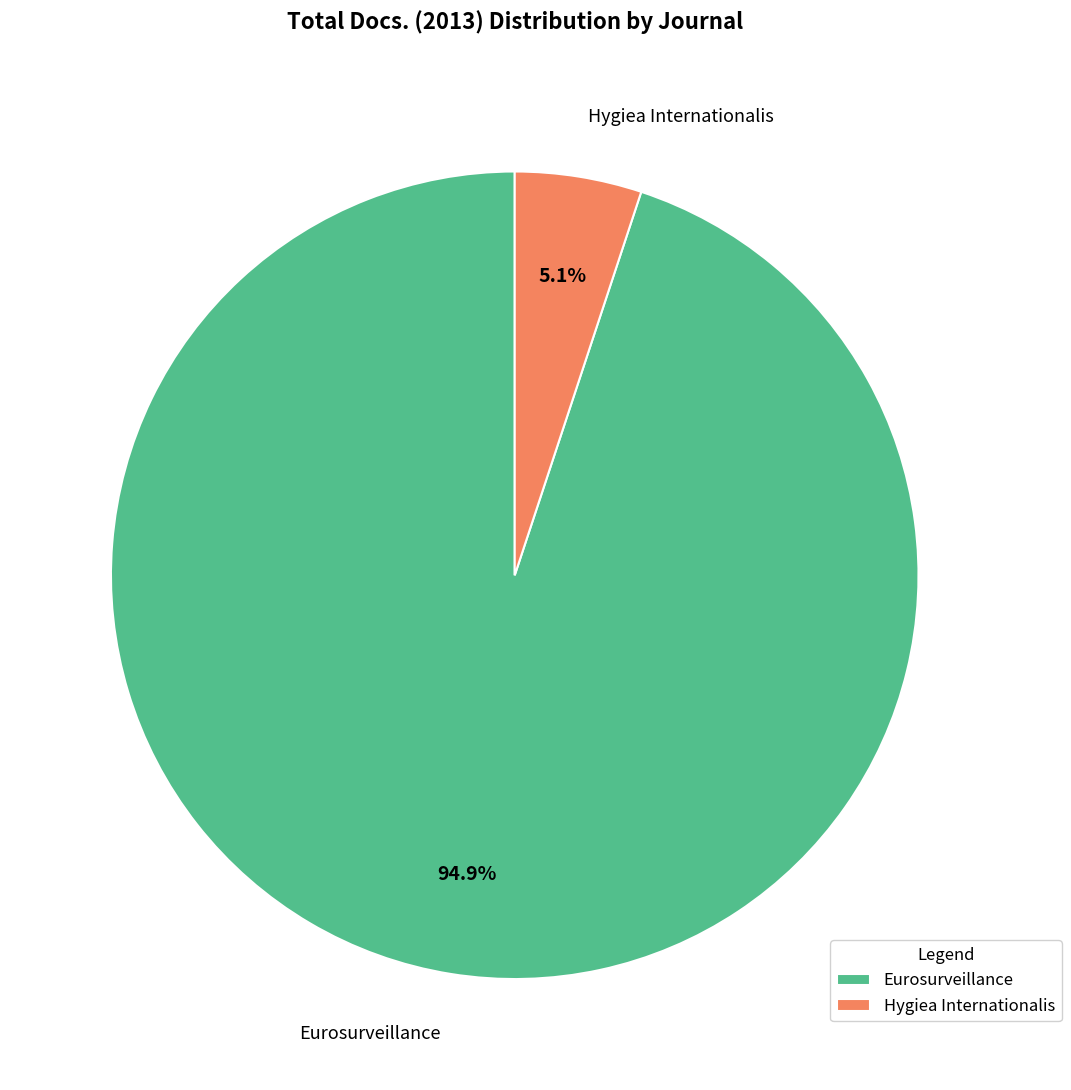

What is the ratio of the value at Hygiea Internationalis to the value at Eurosurveillance?

0.1